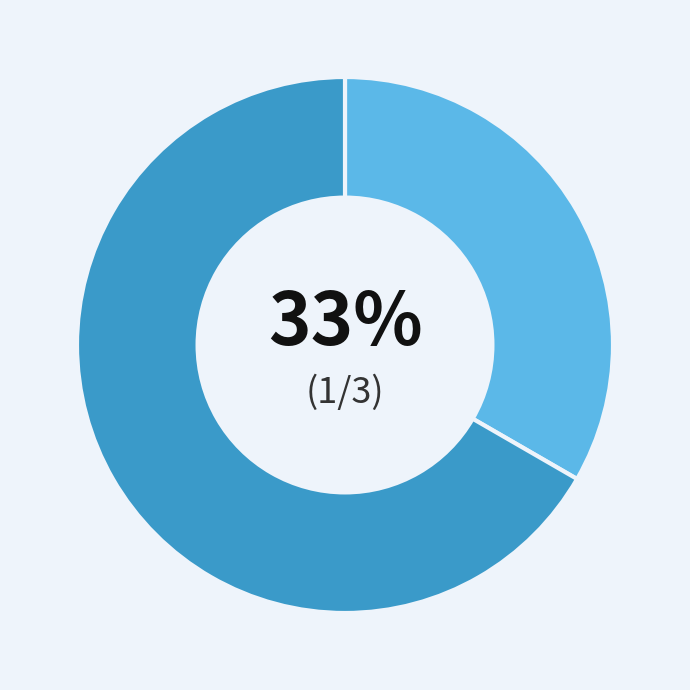

Is there a majority slice in this chart?

Yes